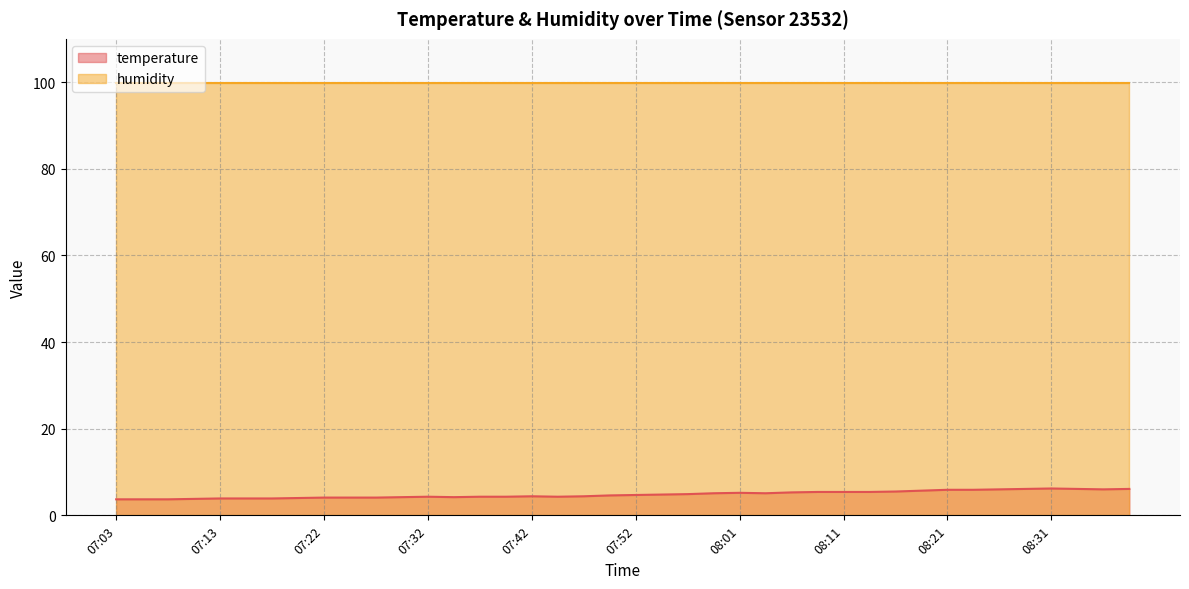

Count the number of values greater than 4.

32